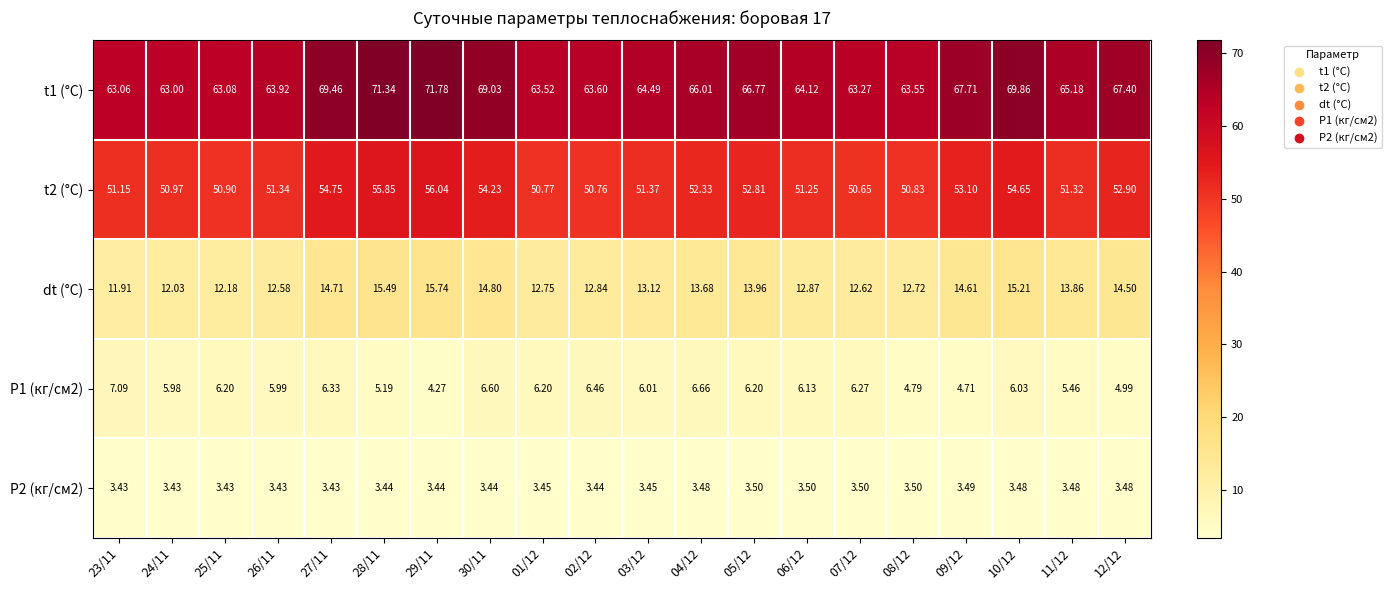

What is the total value across all series at 23/11?

136.6